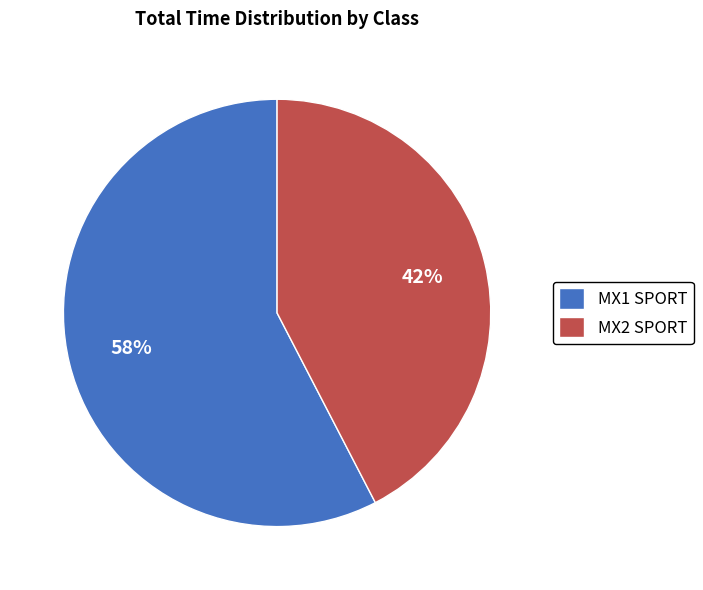

How many segments does this pie chart have?

2